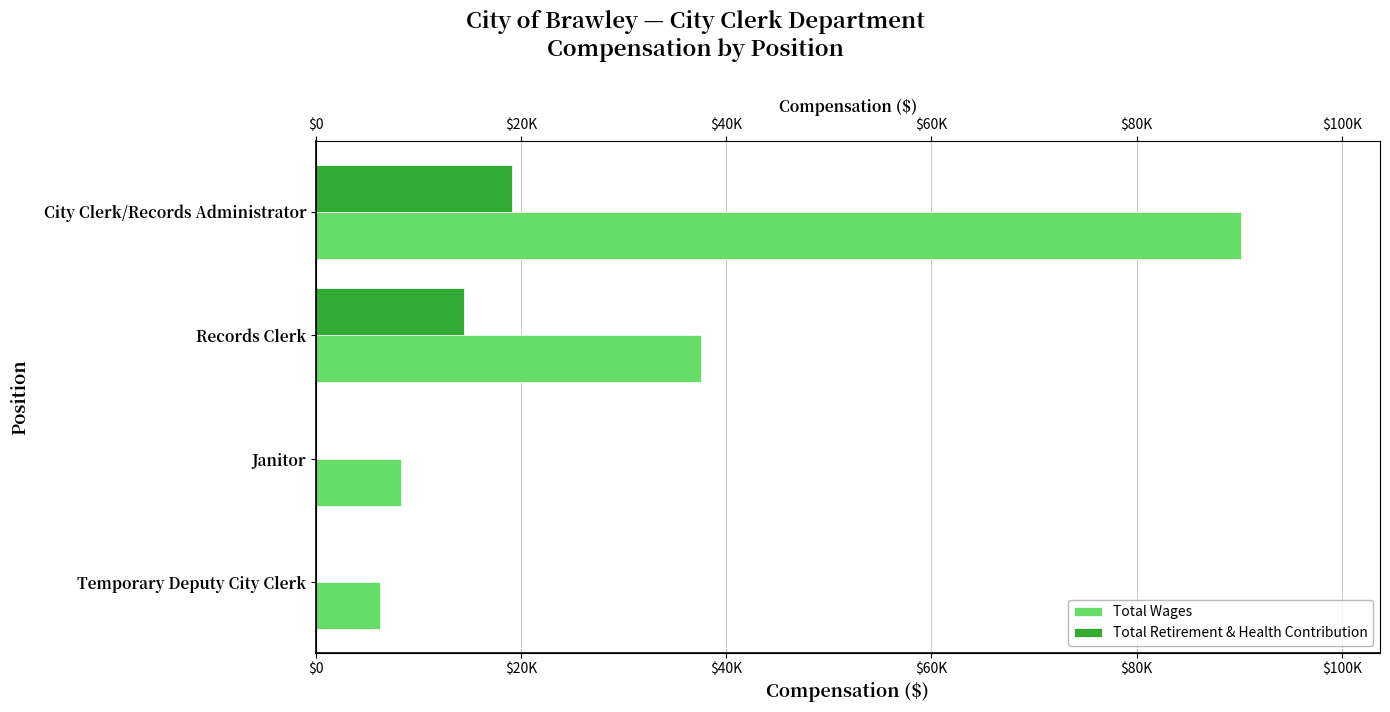

What position from the left is City Clerk/Records Administrator?

1